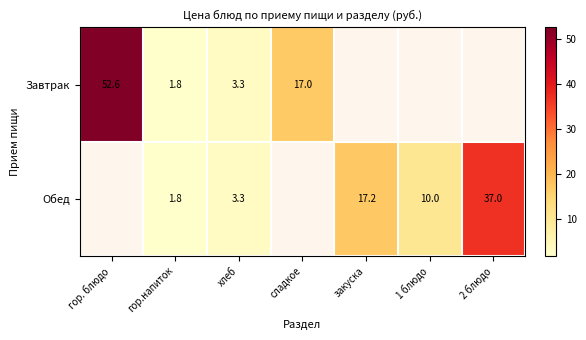

The Обед series shows 17.2 at закуска. True or false?

True